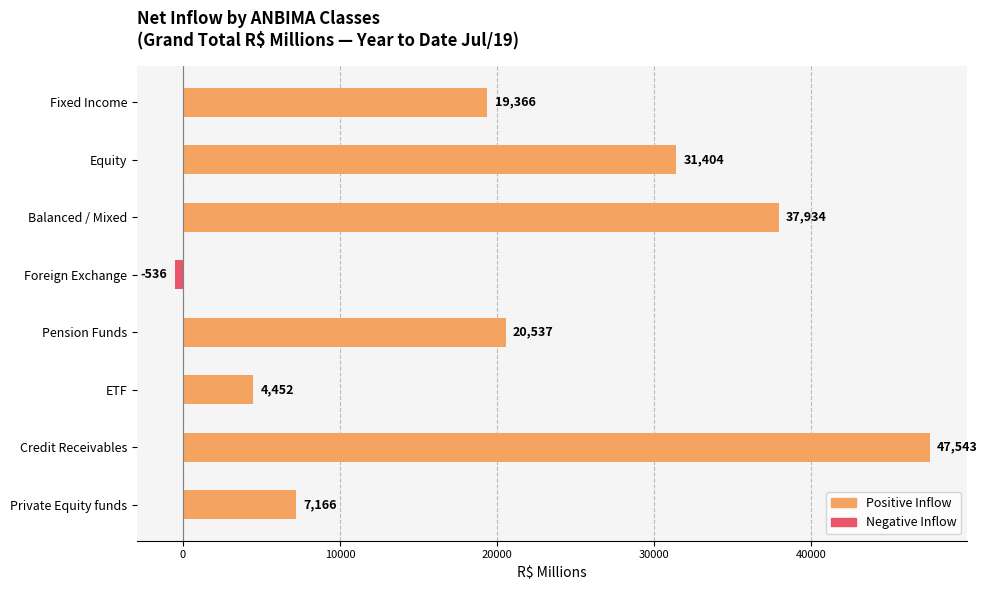

Are the bars grouped side by side (vs. stacked)?

No